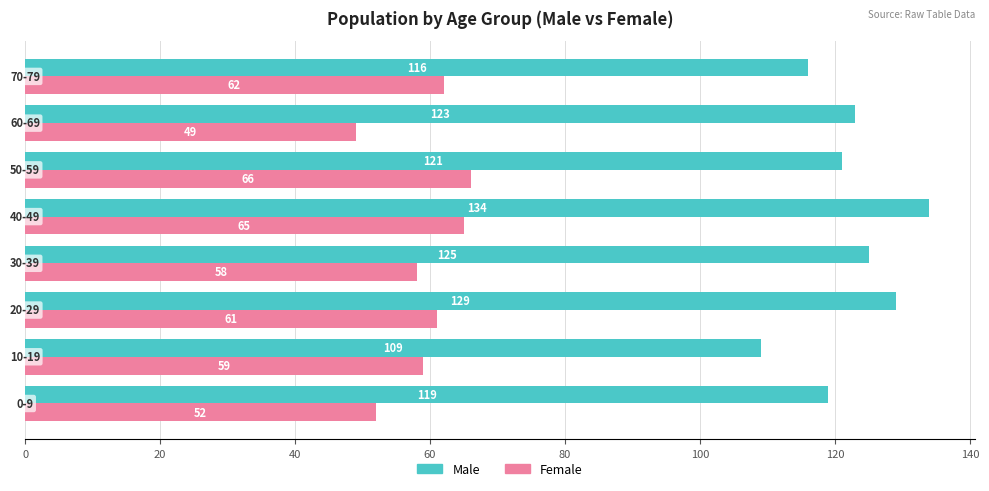

Is it true that Female equals 79 at 30-39?

False